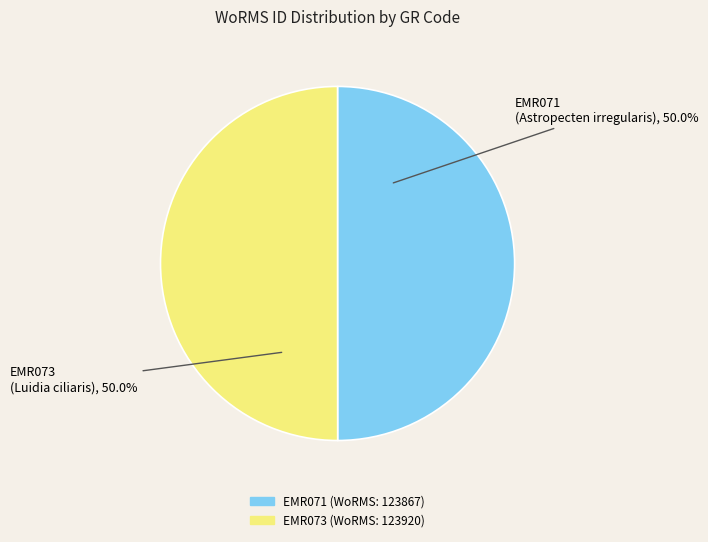

Is it true that EMR071 is 59% of the pie?

False